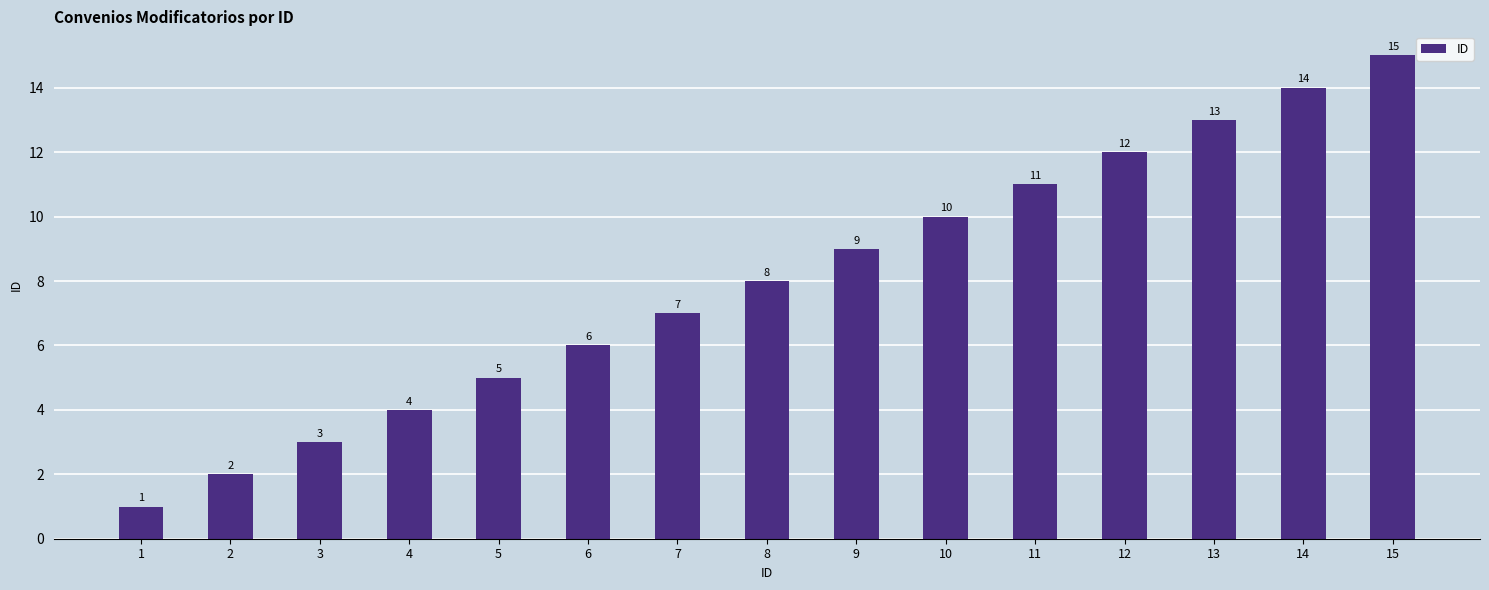

At which category does the chart reach its peak across all series?

15